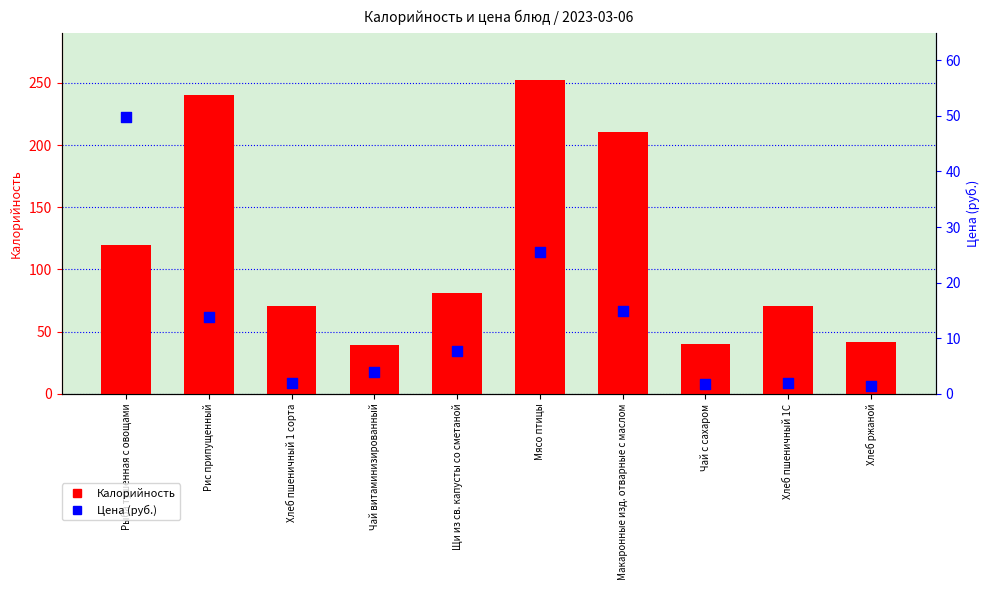

Is the value of Цена (руб.) at Хлеб пшеничный 1 сорта greater than the value of Калорийность at Чай с сахаром?

No